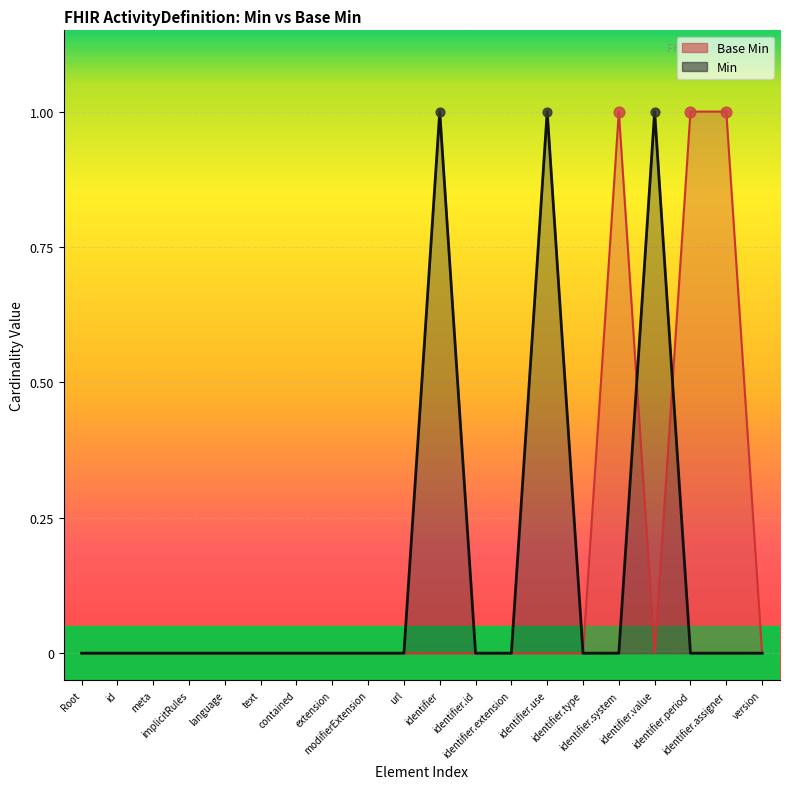

What is the change in value from modifierExtension to identifier.system?

+1